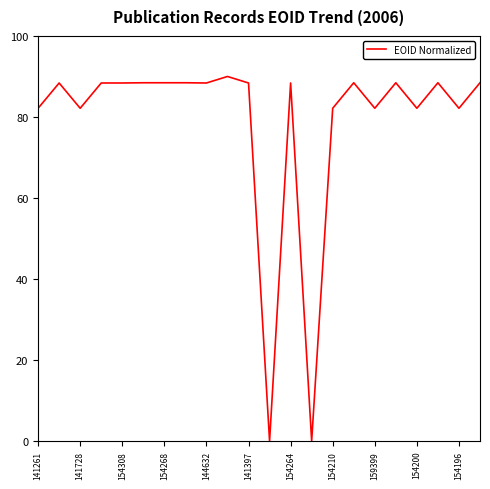

What is the difference between the maximum and minimum values?

90.0